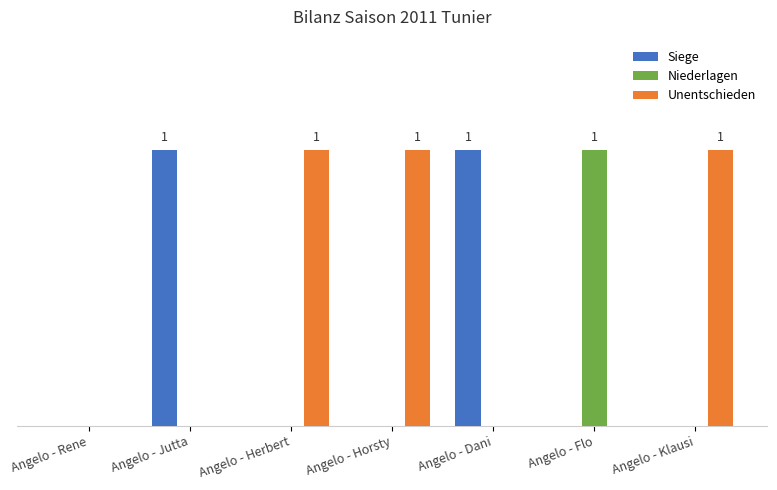

Which series changed the most between Angelo - Rene and Angelo - Jutta?

Siege